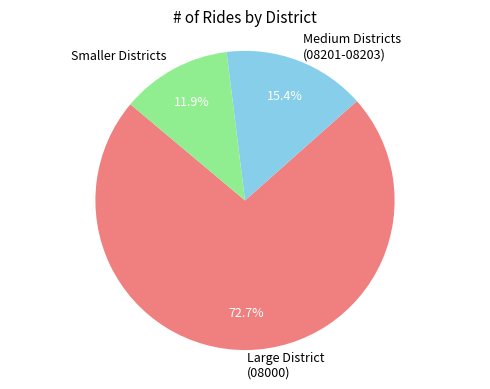

Do Large District (08000) and Medium Districts (08201-08203) together represent more than half of the pie?

Yes